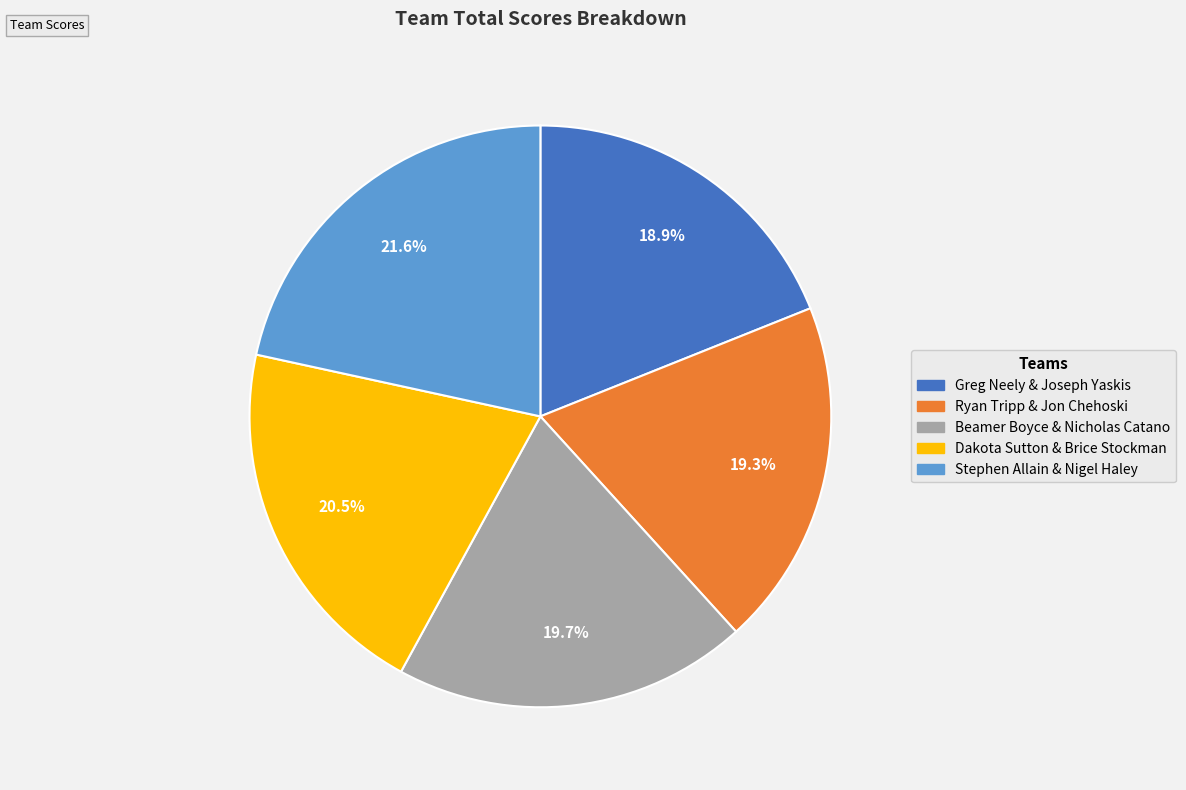

How many segments does this pie chart have?

5